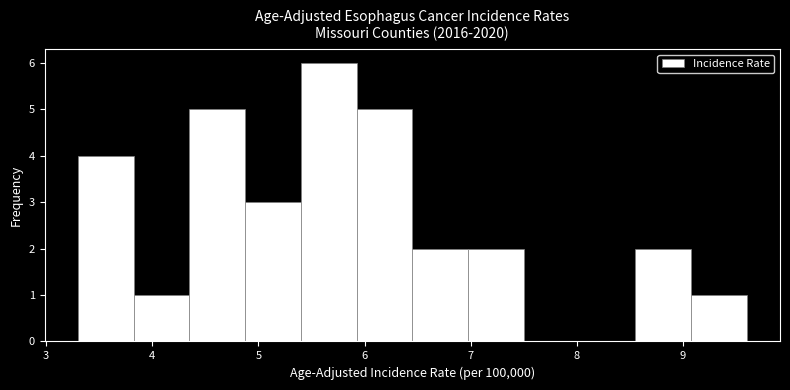

What is the height of the bar covering 4.4 to 4.9 on the x-axis? Neither the bar edges nor the heights are printed on the chart, so give them approximately, as read against the axes.

5